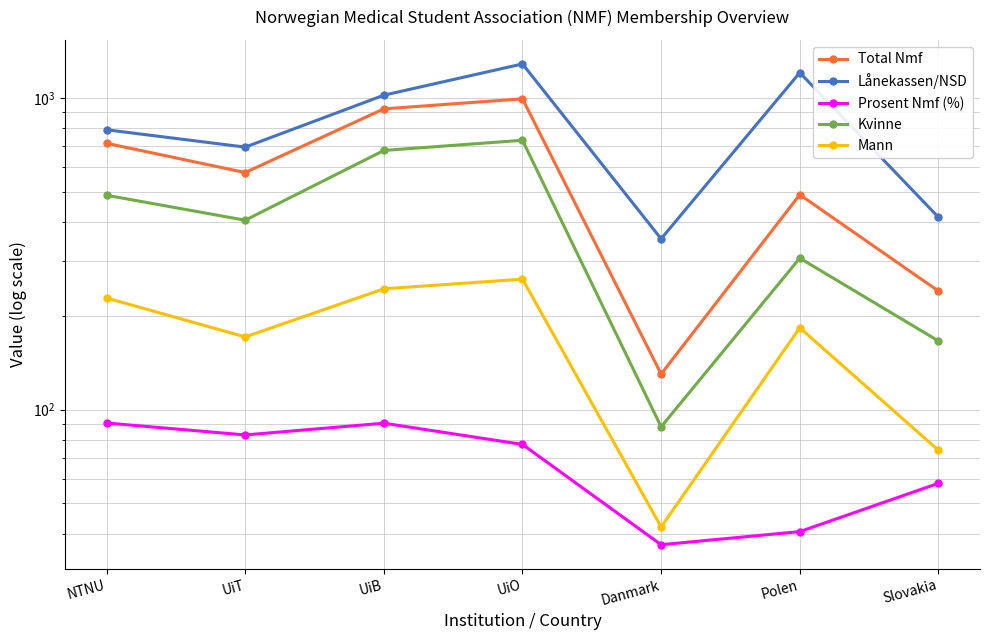

What is the sum of the Total Nmf values at Danmark and UiB?

1052.0